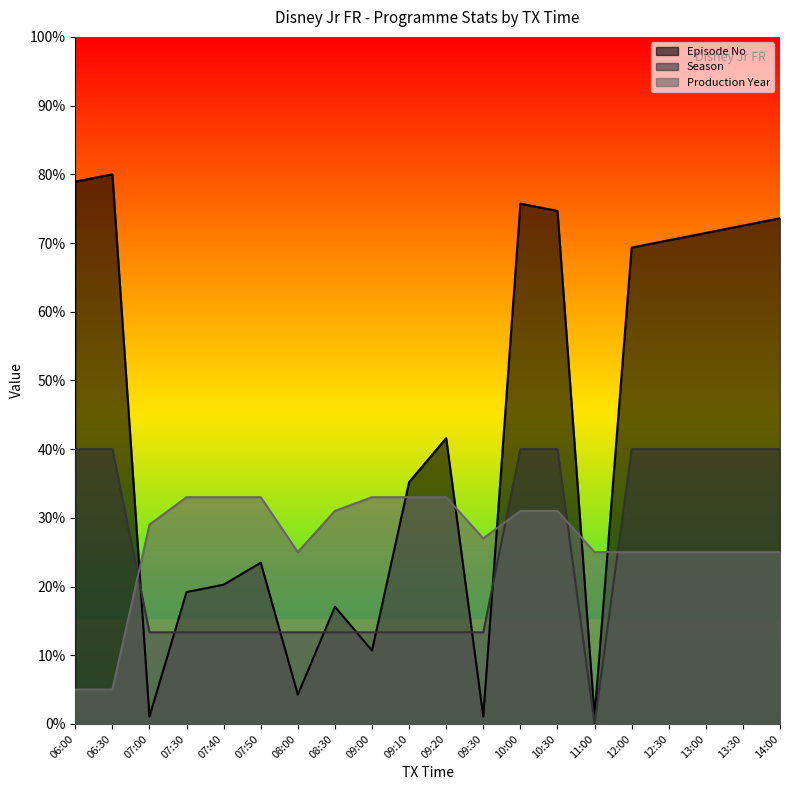

At which category is the sum across all series the highest?

10:00